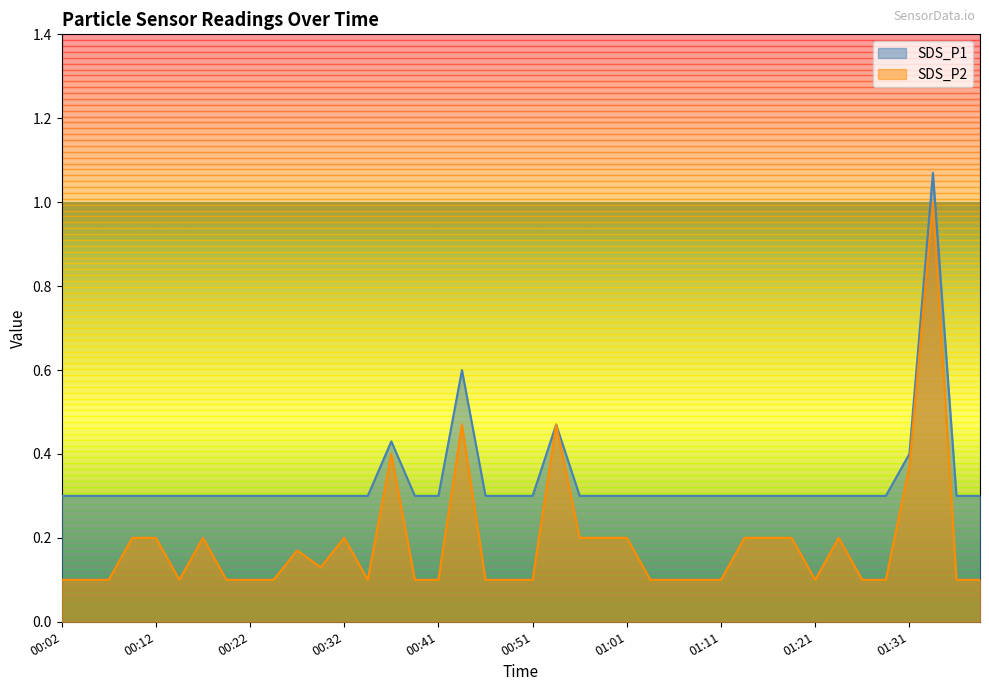

True or false: SDS_P1 and SDS_P2 intersect in this chart.

False